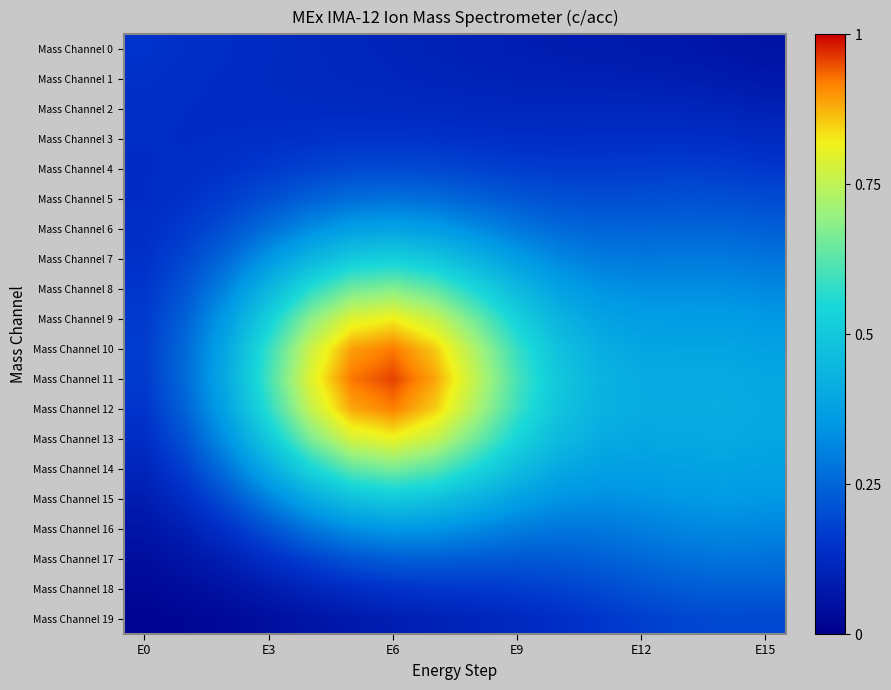

Reading right to left, what are all the values shown in this chart?

Mass Channel 0: 0.1	0.1	0.1	0.1	0.1	0.1	0.1	0.1	0.1	0.1	0.1	0.1	0.1	0.1	0.1	0.2
Mass Channel 1: 0.1	0.1	0.1	0.1	0.1	0.1	0.1	0.1	0.1	0.1	0.1	0.1	0.1	0.1	0.1	0.1
Mass Channel 2: 0.1	0.1	0.1	0.1	0.1	0.1	0.1	0.1	0.1	0.1	0.1	0.1	0.1	0.1	0.1	0.1
Mass Channel 3: 0.1	0.1	0.1	0.1	0.1	0.1	0.1	0.1	0.1	0.1	0.1	0.1	0.1	0.1	0.1	0.1
Mass Channel 4: 0.2	0.2	0.2	0.2	0.2	0.2	0.2	0.2	0.2	0.2	0.2	0.2	0.2	0.1	0.1	0.1
Mass Channel 5: 0.2	0.2	0.2	0.2	0.2	0.2	0.2	0.2	0.3	0.3	0.3	0.2	0.2	0.2	0.1	0.1
Mass Channel 6: 0.2	0.2	0.2	0.2	0.2	0.3	0.3	0.3	0.4	0.4	0.4	0.3	0.3	0.2	0.2	0.1
Mass Channel 7: 0.3	0.3	0.3	0.3	0.3	0.3	0.4	0.4	0.5	0.5	0.5	0.4	0.3	0.3	0.2	0.1
Mass Channel 8: 0.3	0.3	0.3	0.3	0.3	0.4	0.4	0.5	0.6	0.7	0.7	0.6	0.4	0.3	0.2	0.2
Mass Channel 9: 0.4	0.4	0.4	0.4	0.4	0.4	0.5	0.6	0.8	0.8	0.8	0.7	0.5	0.4	0.2	0.2
Mass Channel 10: 0.4	0.4	0.4	0.4	0.4	0.5	0.6	0.7	0.9	0.9	0.9	0.8	0.6	0.4	0.3	0.2
Mass Channel 11: 0.4	0.4	0.4	0.4	0.4	0.5	0.6	0.8	0.9	1.0	0.9	0.8	0.6	0.4	0.3	0.2
Mass Channel 12: 0.4	0.4	0.4	0.4	0.4	0.5	0.6	0.7	0.9	0.9	0.9	0.8	0.6	0.4	0.2	0.2
Mass Channel 13: 0.4	0.4	0.4	0.4	0.4	0.5	0.5	0.7	0.8	0.8	0.8	0.7	0.5	0.3	0.2	0.1
Mass Channel 14: 0.4	0.4	0.4	0.4	0.4	0.4	0.5	0.5	0.6	0.7	0.6	0.5	0.4	0.3	0.2	0.1
Mass Channel 15: 0.3	0.4	0.3	0.3	0.3	0.3	0.4	0.4	0.5	0.5	0.5	0.4	0.3	0.2	0.1	0.1
Mass Channel 16: 0.3	0.3	0.3	0.3	0.3	0.3	0.3	0.3	0.3	0.4	0.3	0.3	0.2	0.1	0.1	0.1
Mass Channel 17: 0.3	0.3	0.3	0.3	0.2	0.2	0.2	0.2	0.2	0.2	0.2	0.2	0.1	0.1	0.1	0.0
Mass Channel 18: 0.2	0.2	0.2	0.2	0.2	0.2	0.2	0.2	0.2	0.1	0.1	0.1	0.1	0.1	0.0	0.0
Mass Channel 19: 0.2	0.2	0.2	0.2	0.2	0.1	0.1	0.1	0.1	0.1	0.1	0.1	0.0	0.0	0.0	0.0